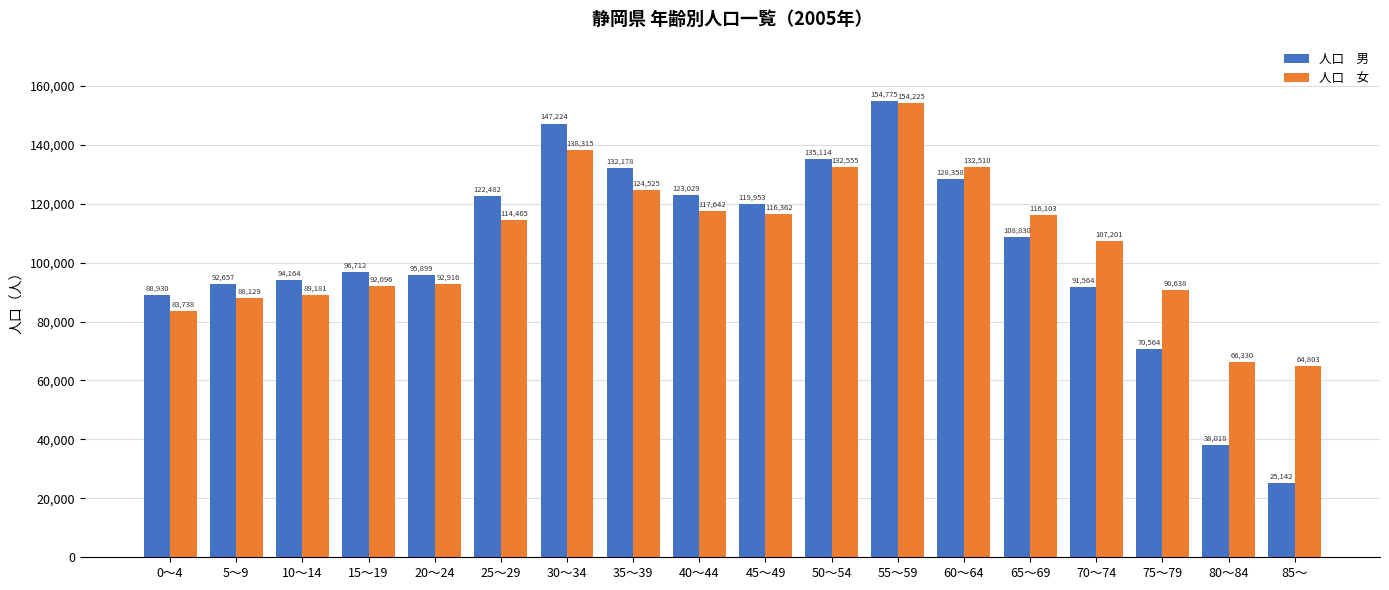

What is the spread (max minus min) of values at 55～59?

550